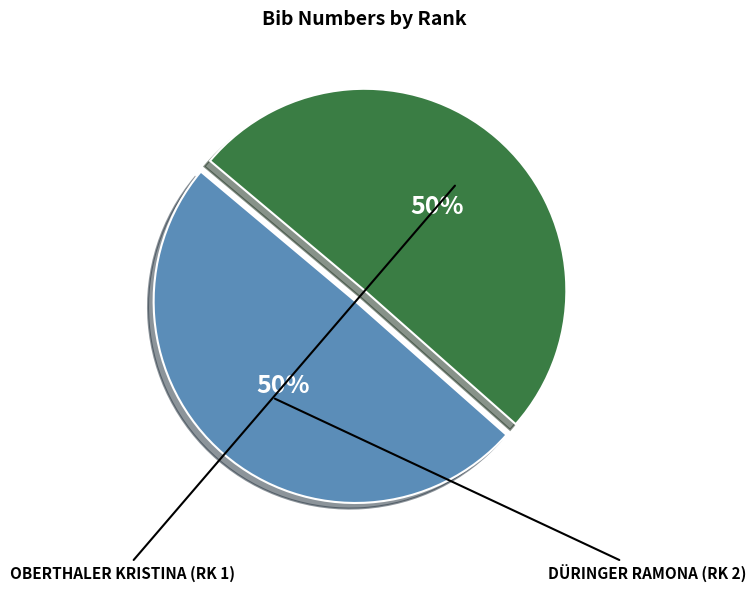

Count the number of slices in the pie.

2